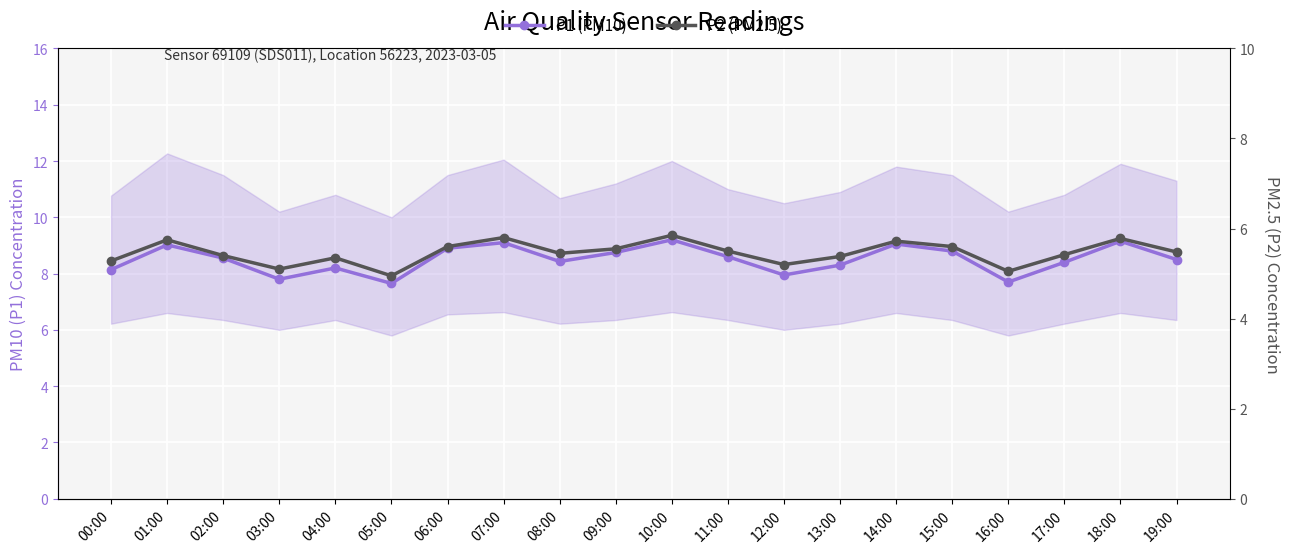

Where does the P2 (PM2.5) series first go above 5?

00:00